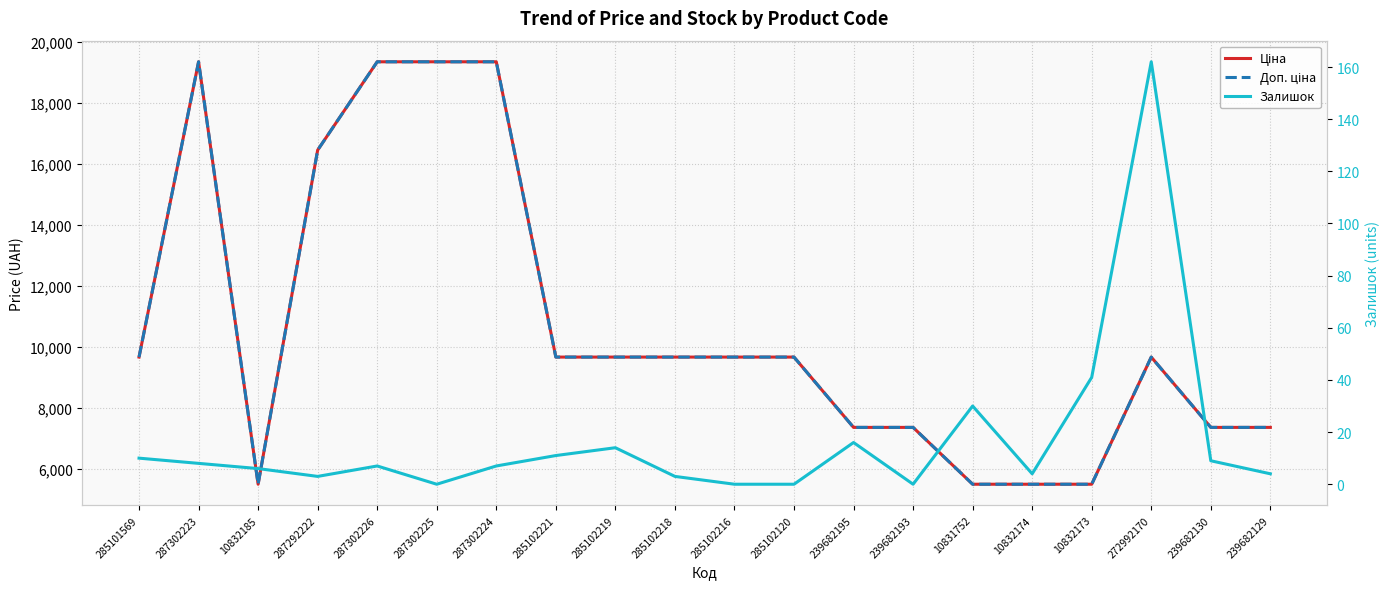

List the series in order of their peak value, highest first.

Ціна, Доп. ціна, Залишок